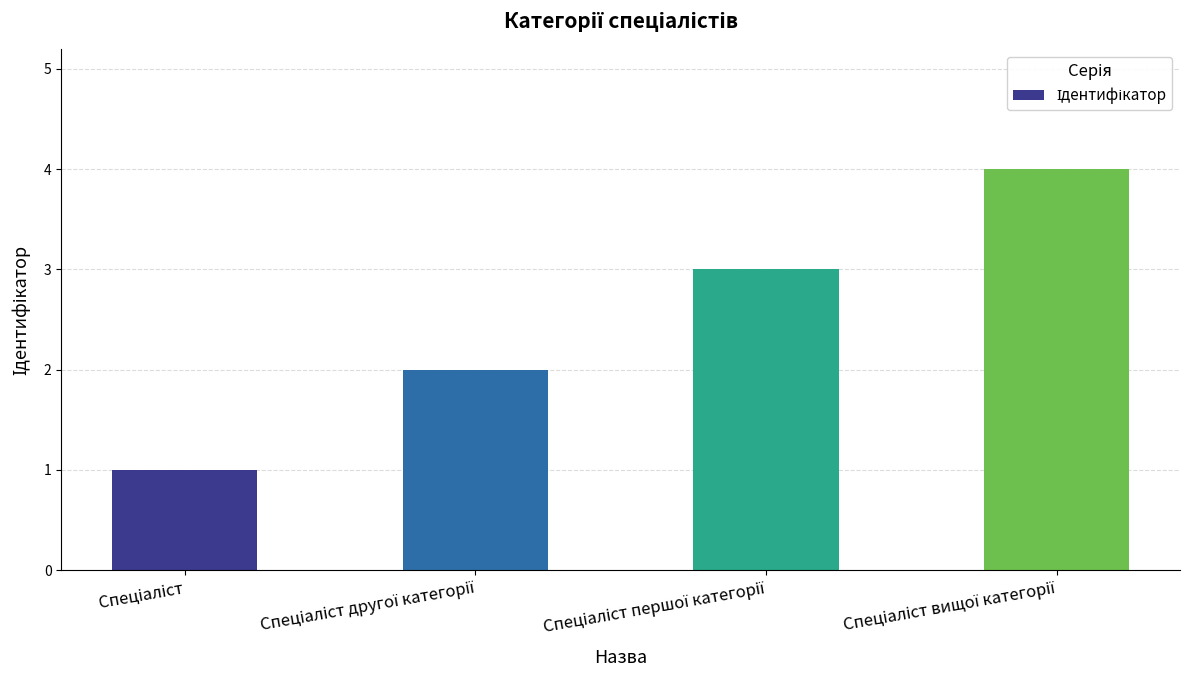

What is the smallest value displayed?

1